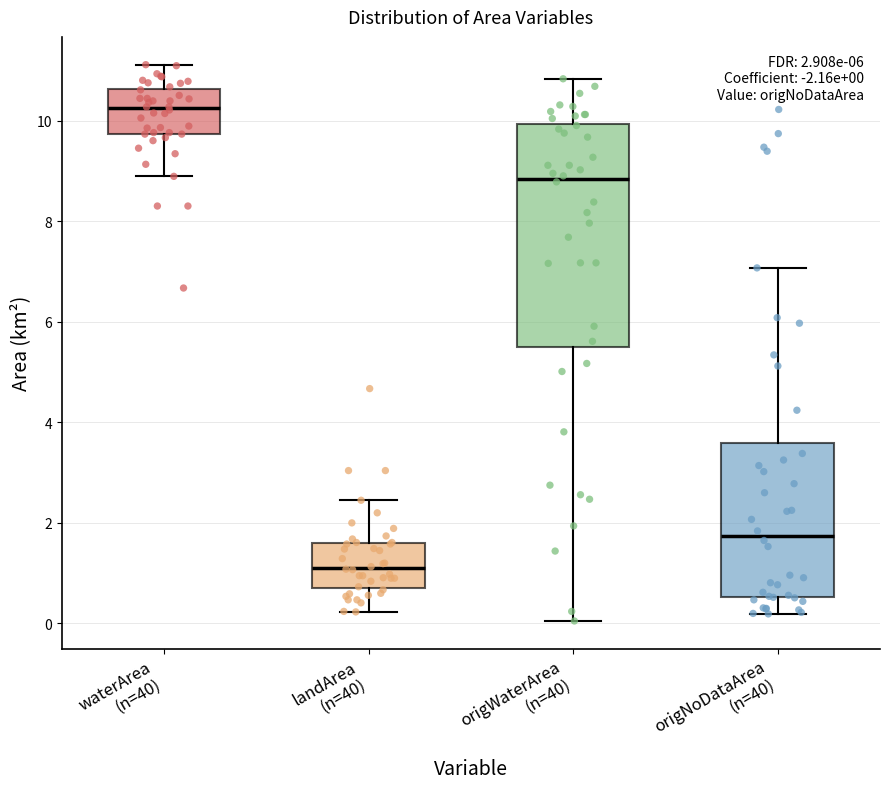

Which box is the tallest, from its lower edge to its upper edge?

origWaterArea (n=40)